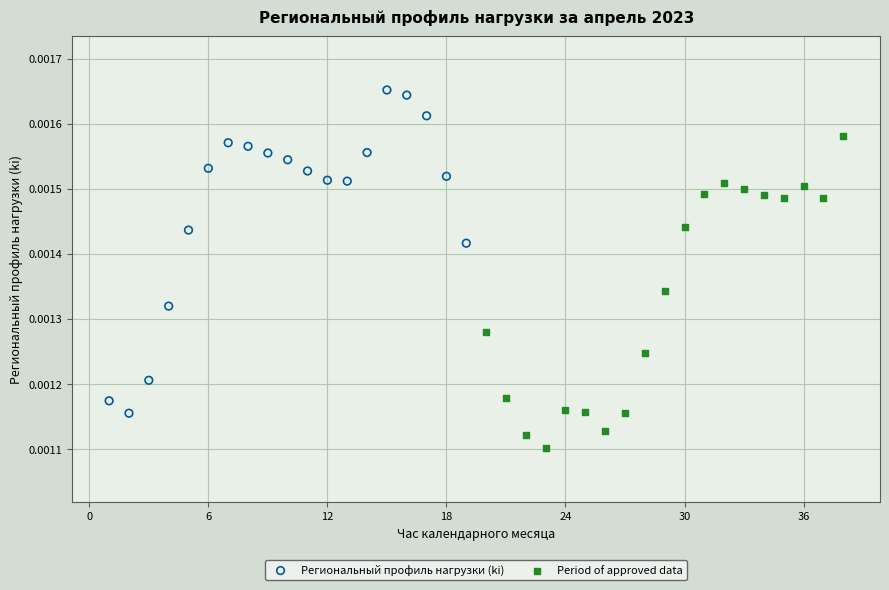

What are all the series names shown in the legend?

Региональный профиль нагрузки (ki), Period of approved data